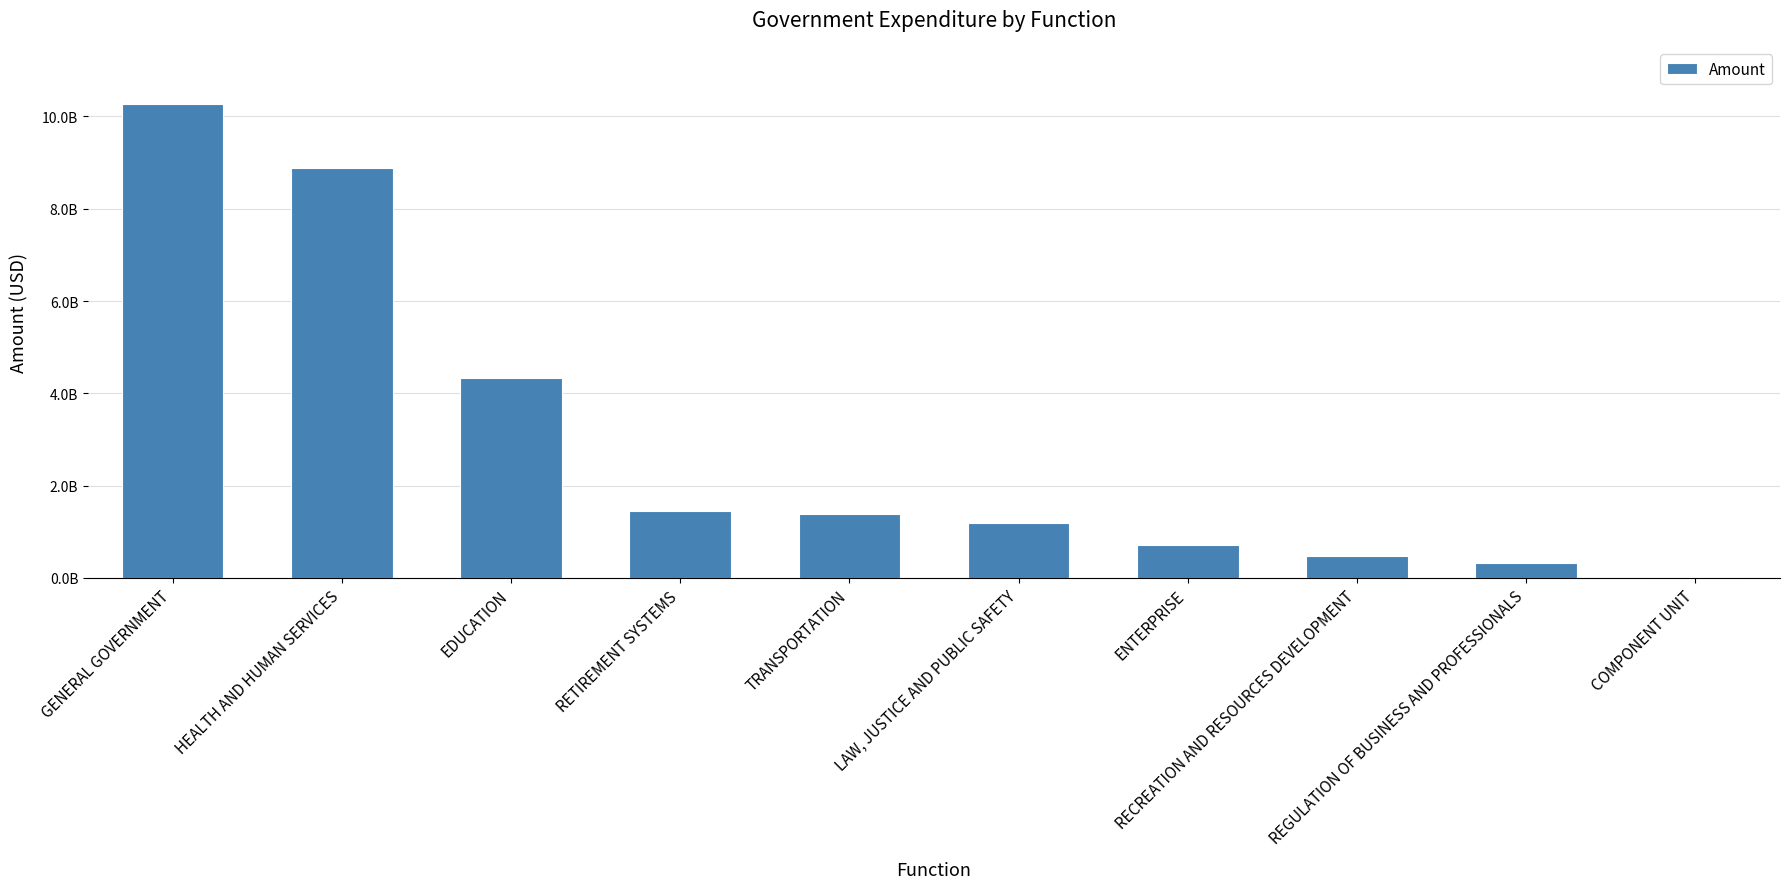

What is the ratio of the value at HEALTH AND HUMAN SERVICES to the value at RETIREMENT SYSTEMS?

6.1